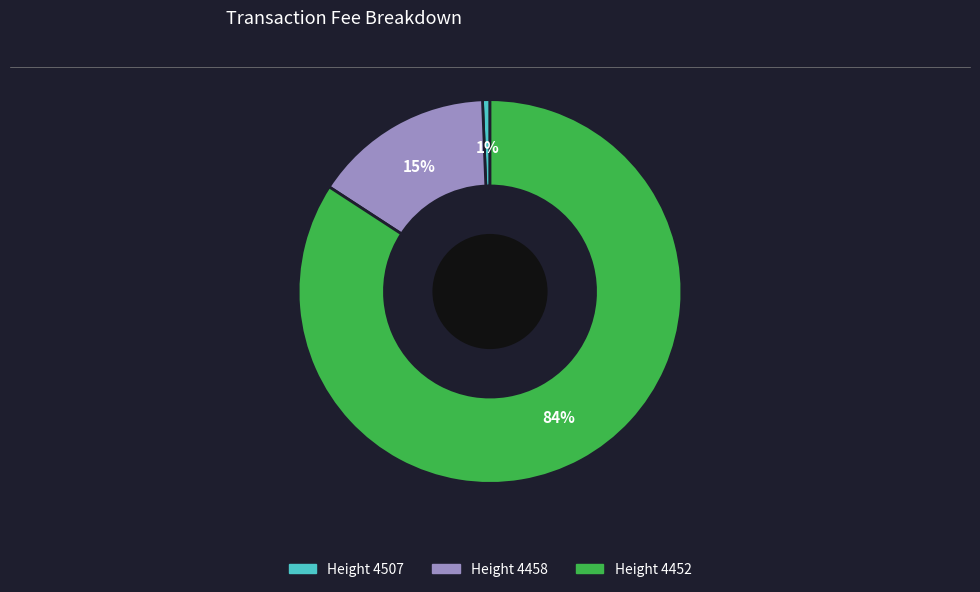

To the nearest percent, what is the average slice percentage?

33%